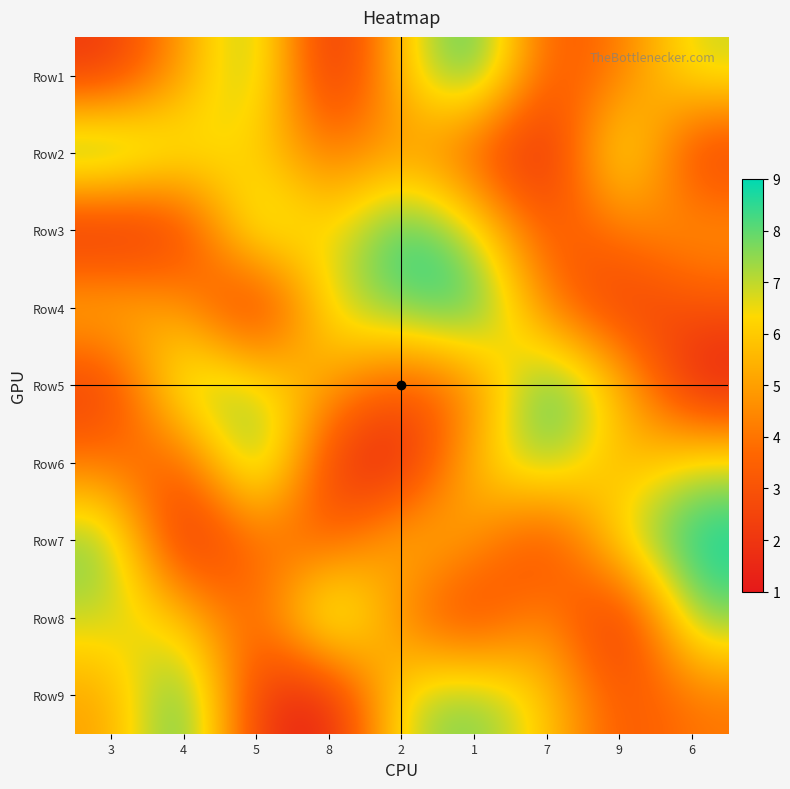

What is the difference between the highest and lowest values at 1?

7